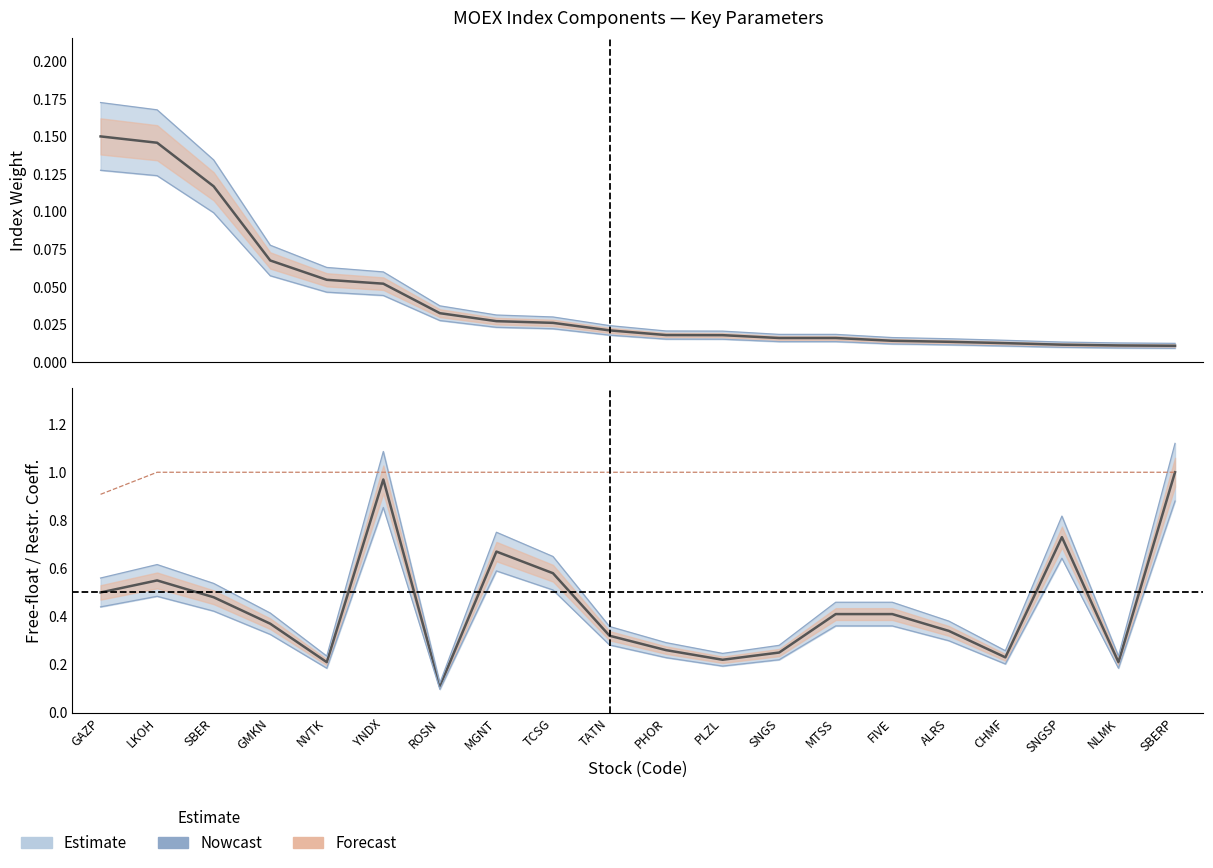

Is it true that Weight equals 0.0 at NLMK?

True